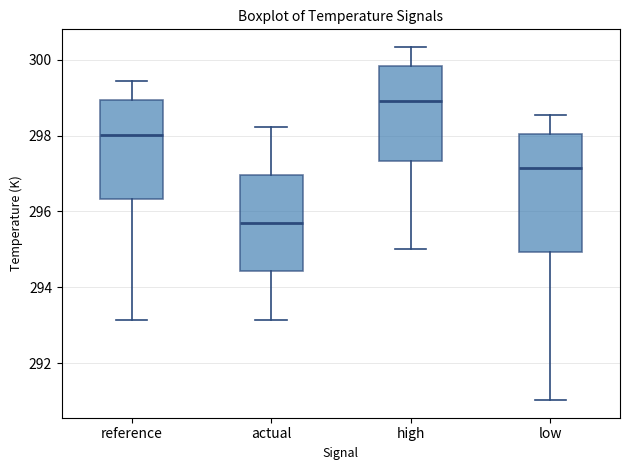

Where is the lower edge of the box for reference on the y-axis? The values are not printed on the chart, so give them approximately, as read against the axis.

296.4